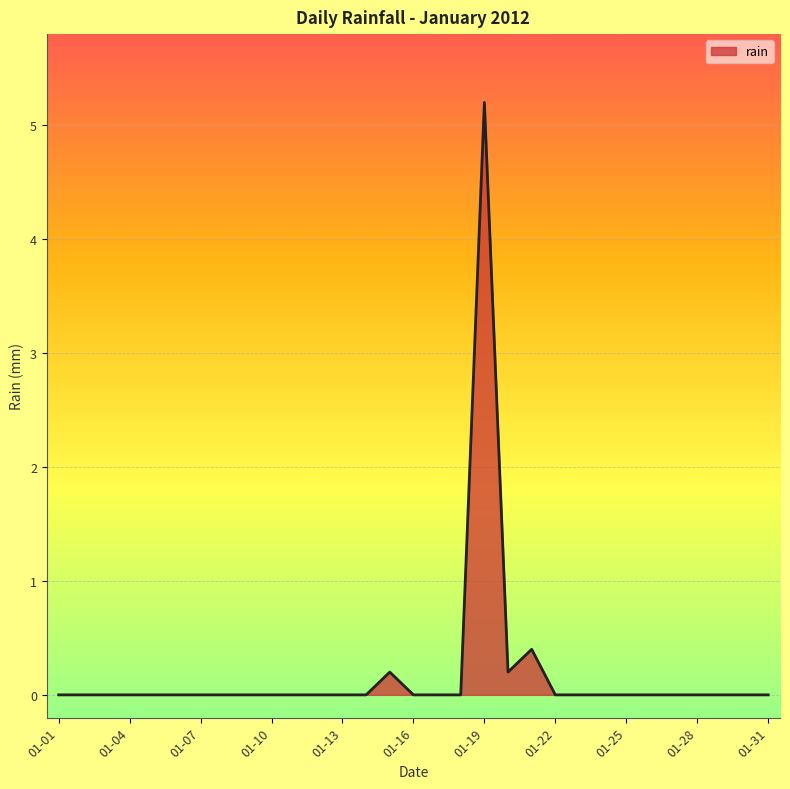

What is the difference between the maximum and minimum values?

5.2